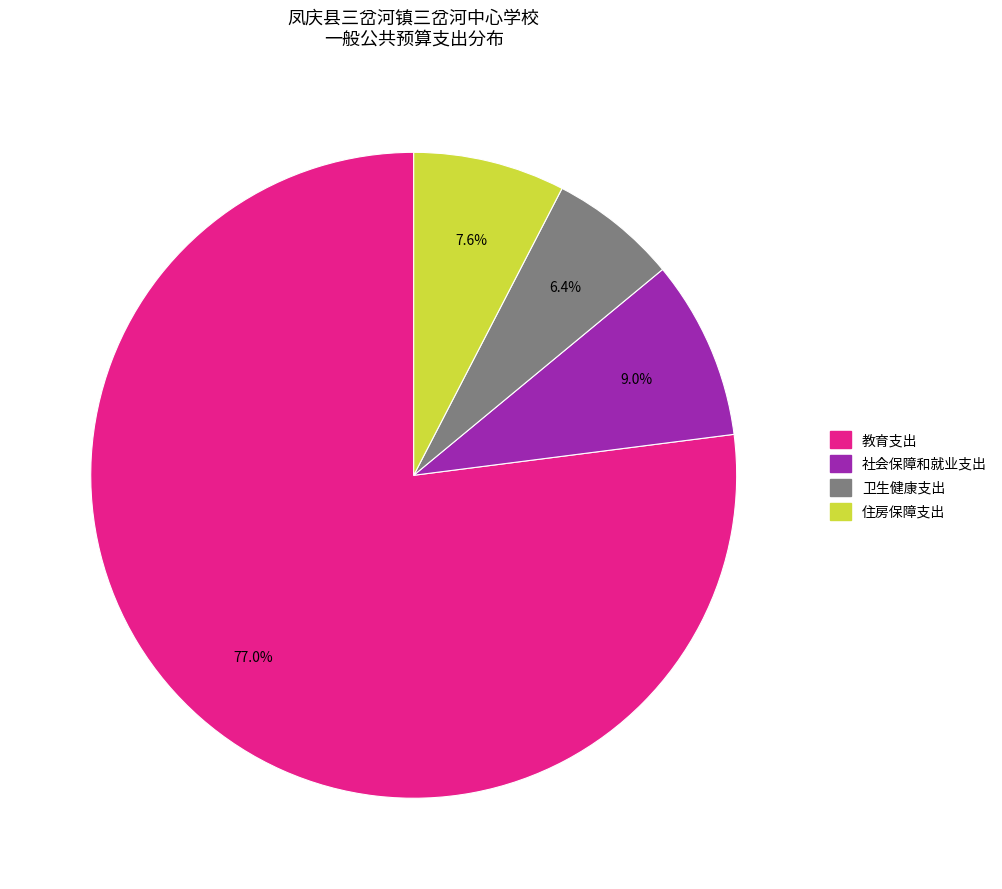

Is there any slice that represents more than half of the pie?

Yes